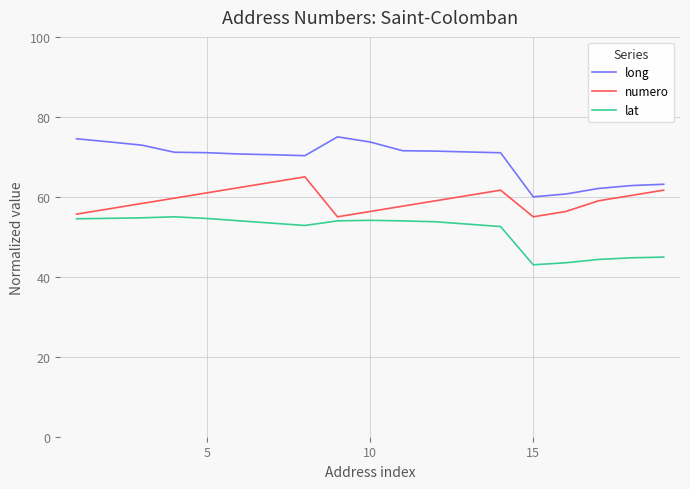

Which series has the largest total across all categories?

long